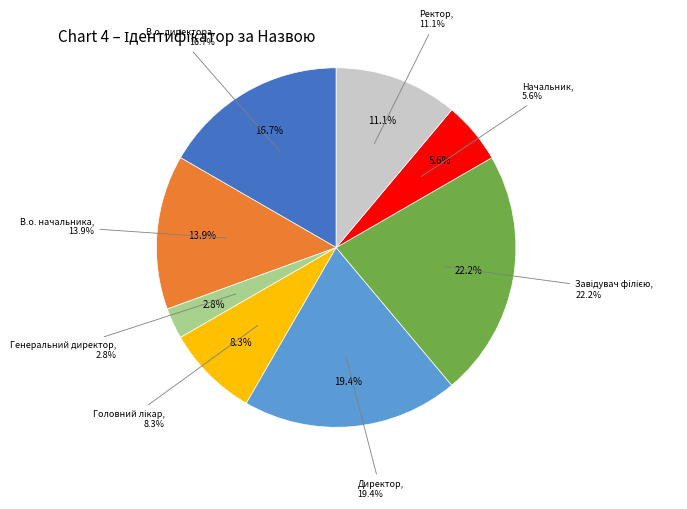

To the nearest percent, what is the average slice percentage?

12%